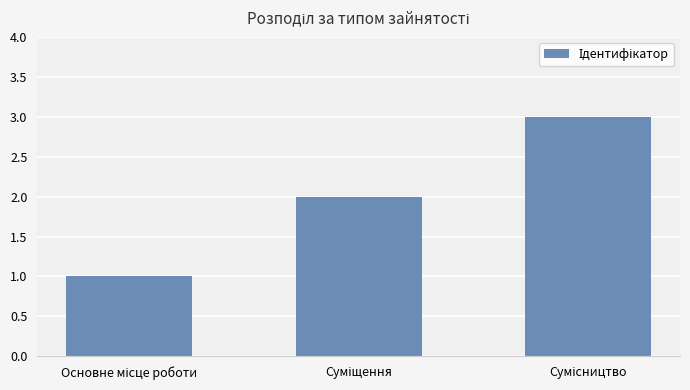

What is the maximum value shown in the chart?

3